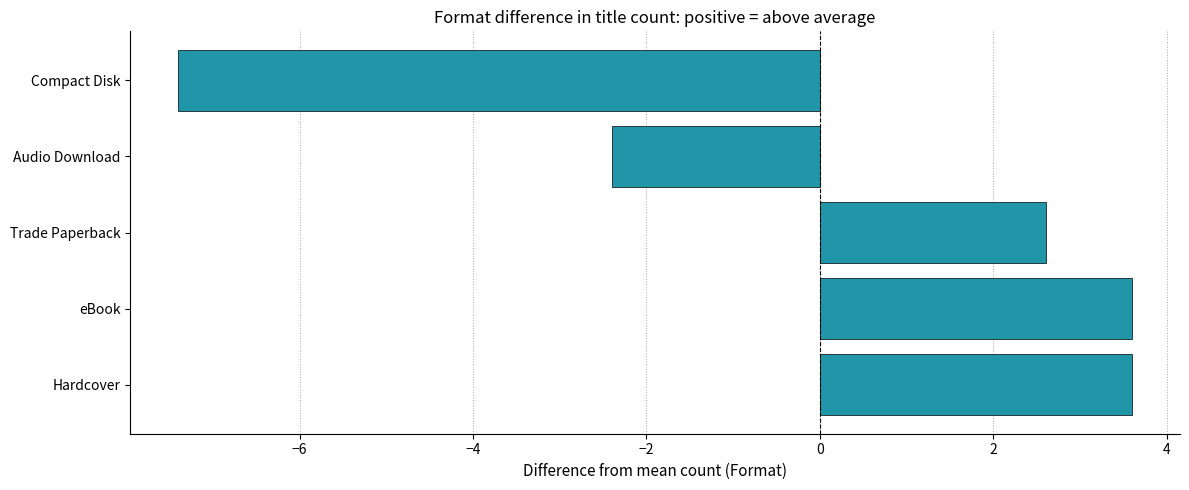

How many positive values are there?

3